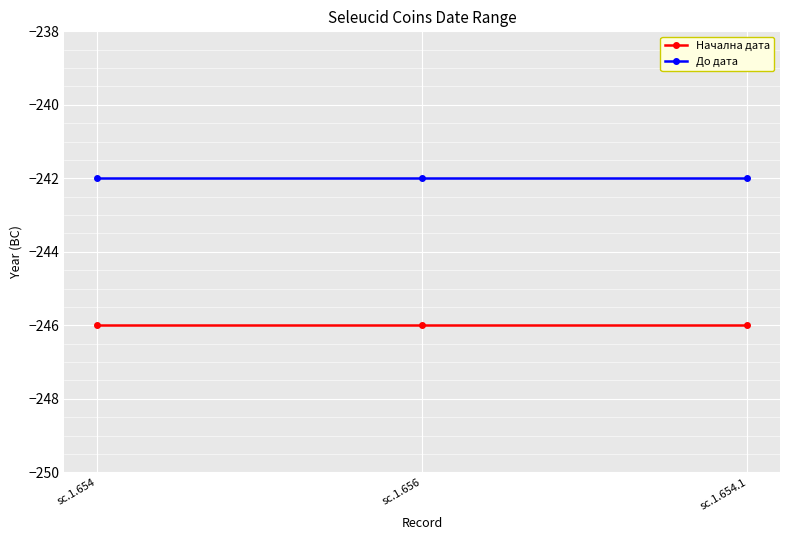

Read the До дата value at sc.1.654.1.

-242